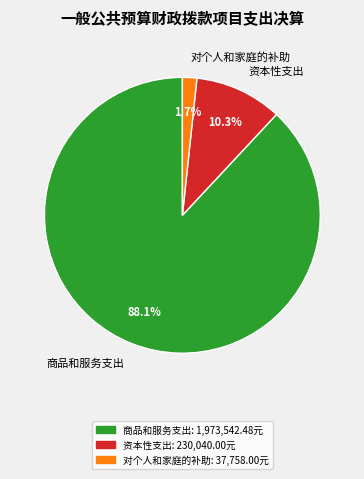

To the nearest percent, what percentage of the pie is 商品和服务支出?

88%